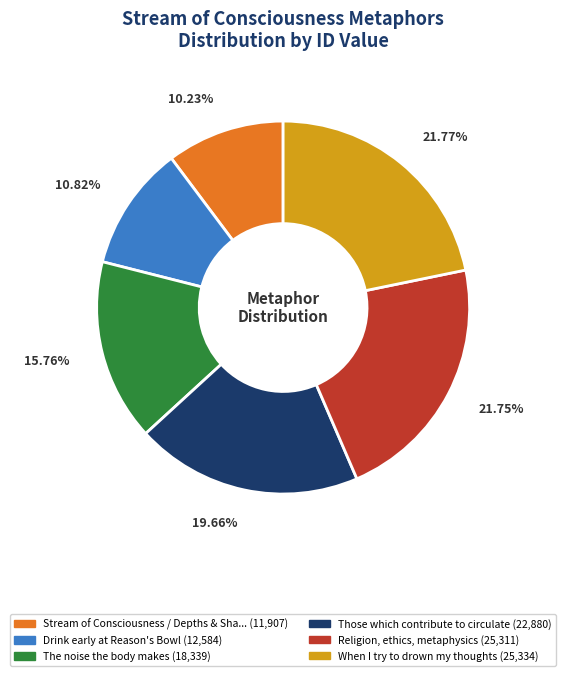

Does any single category account for the majority?

No